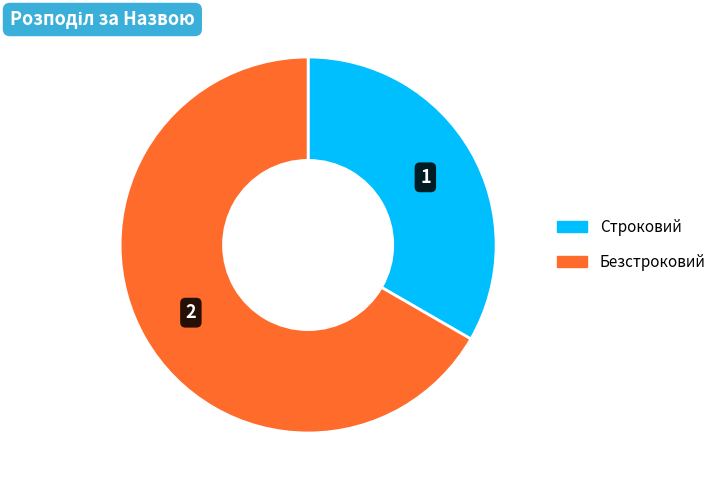

Which category has the biggest portion of the pie?

Безстроковий